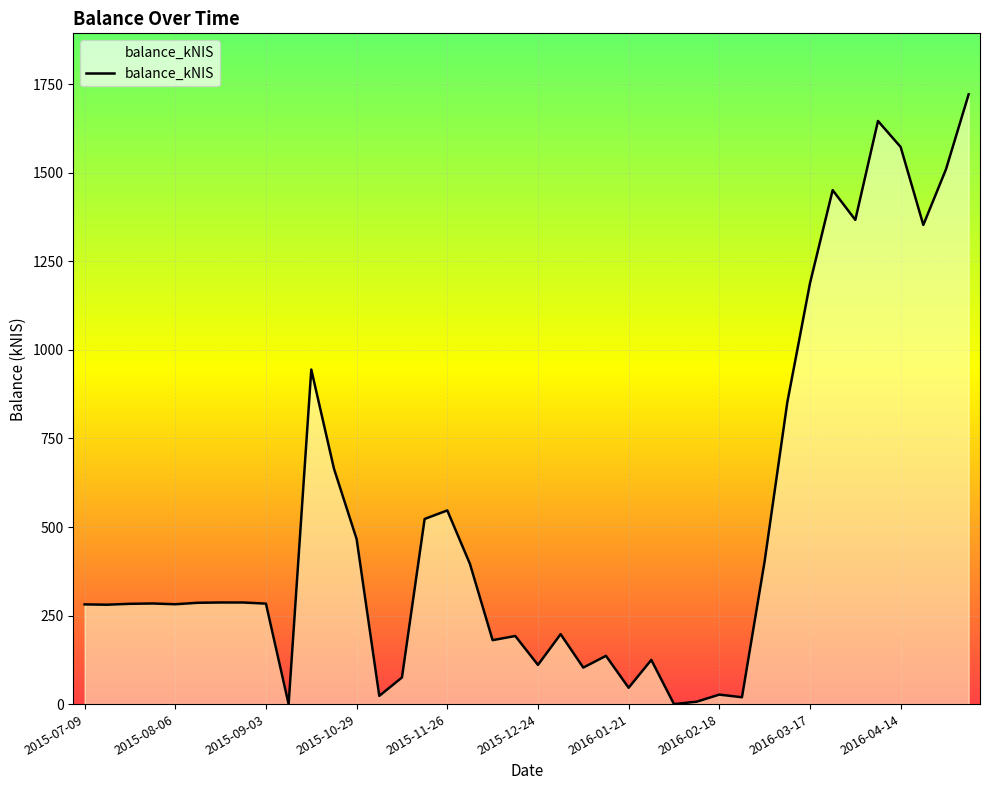

Approximately how many times larger is the value at 30 compared to 13?

17.4